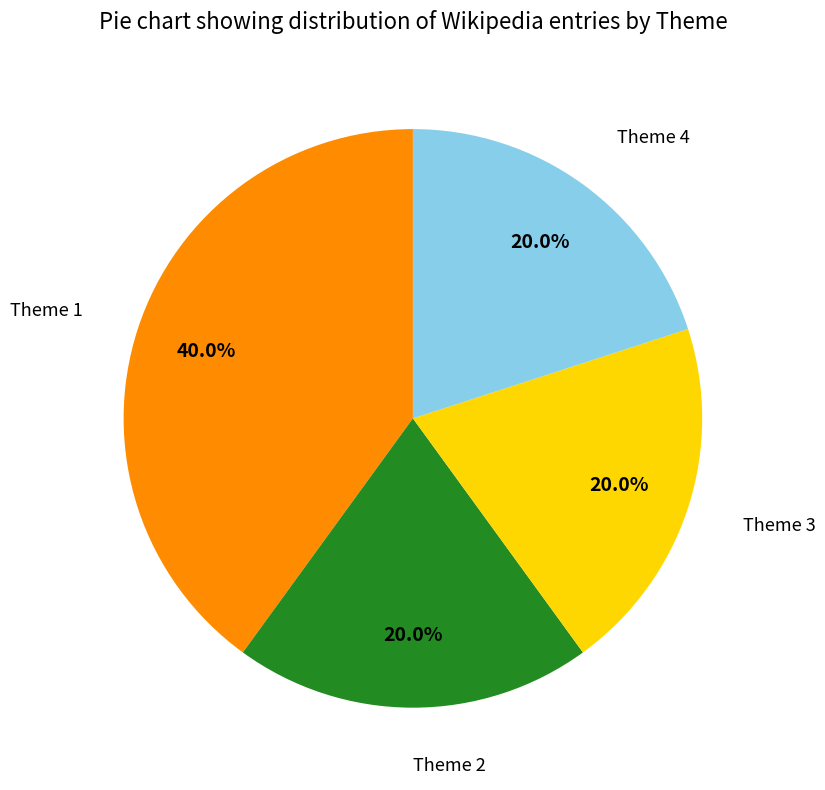

Count the number of slices in the pie.

4